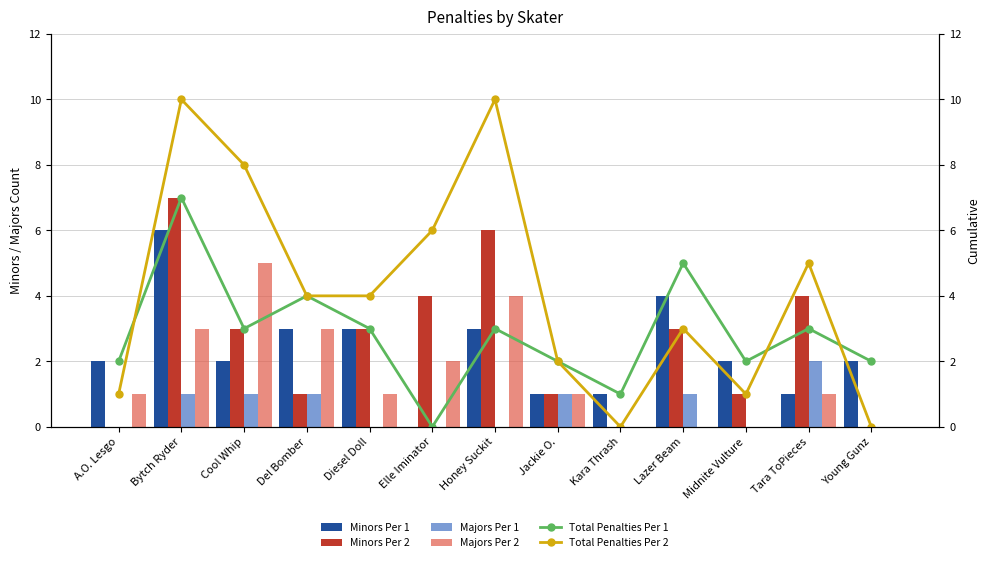

At which category is the sum across all series the highest?

Bytch Ryder